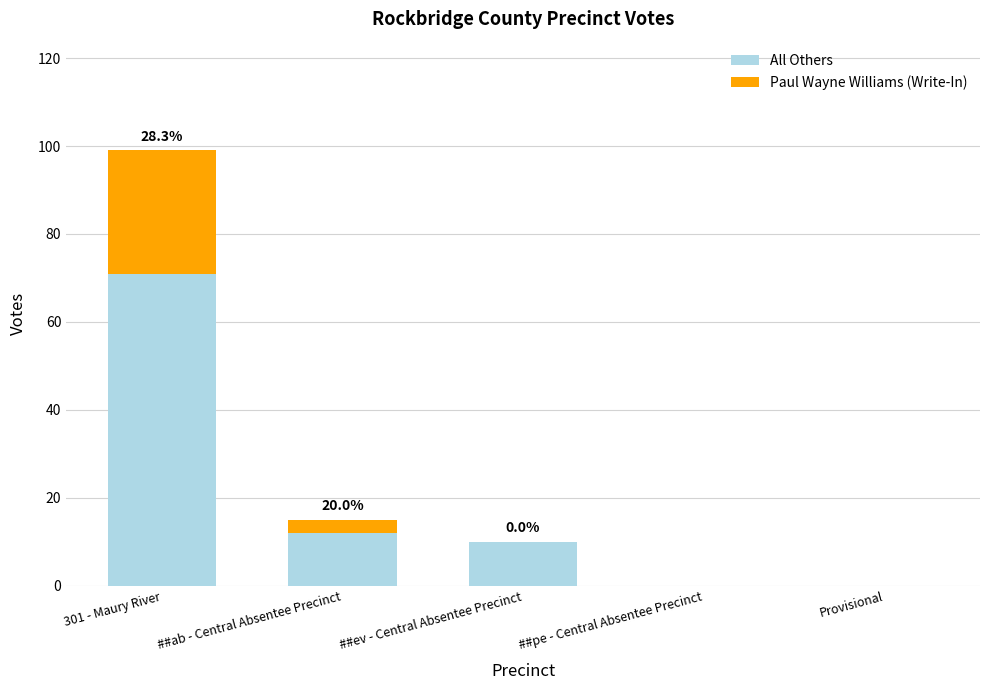

What is the highest value of the All Others series?

71